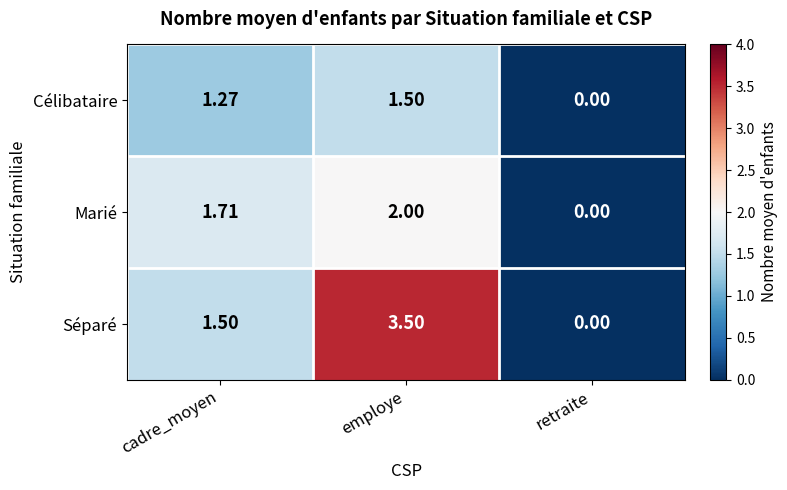

Which series has the widest spread of values?

Séparé